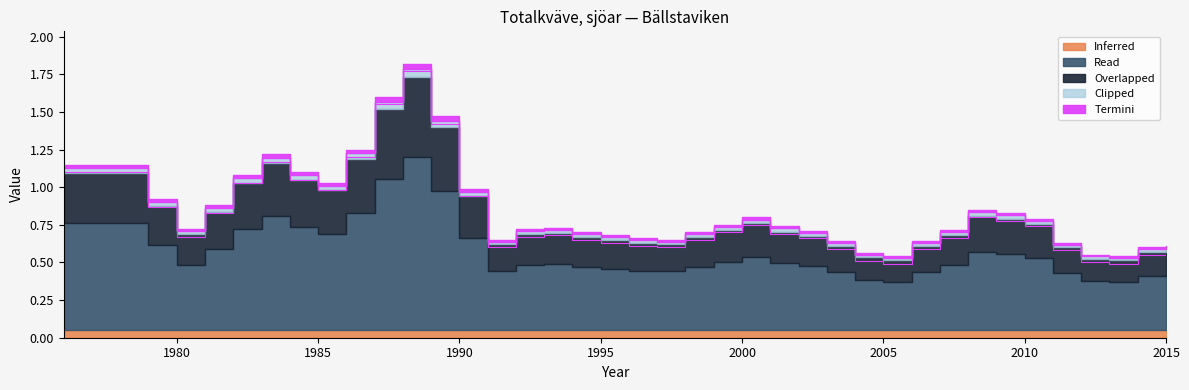

True or false: there are more than 0 points higher than both neighbors.

True